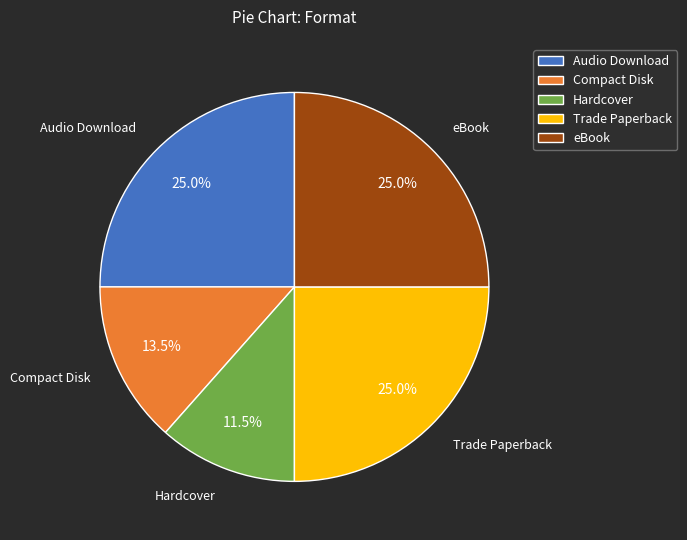

The Audio Download slice represents 25% of the pie. True or false?

True